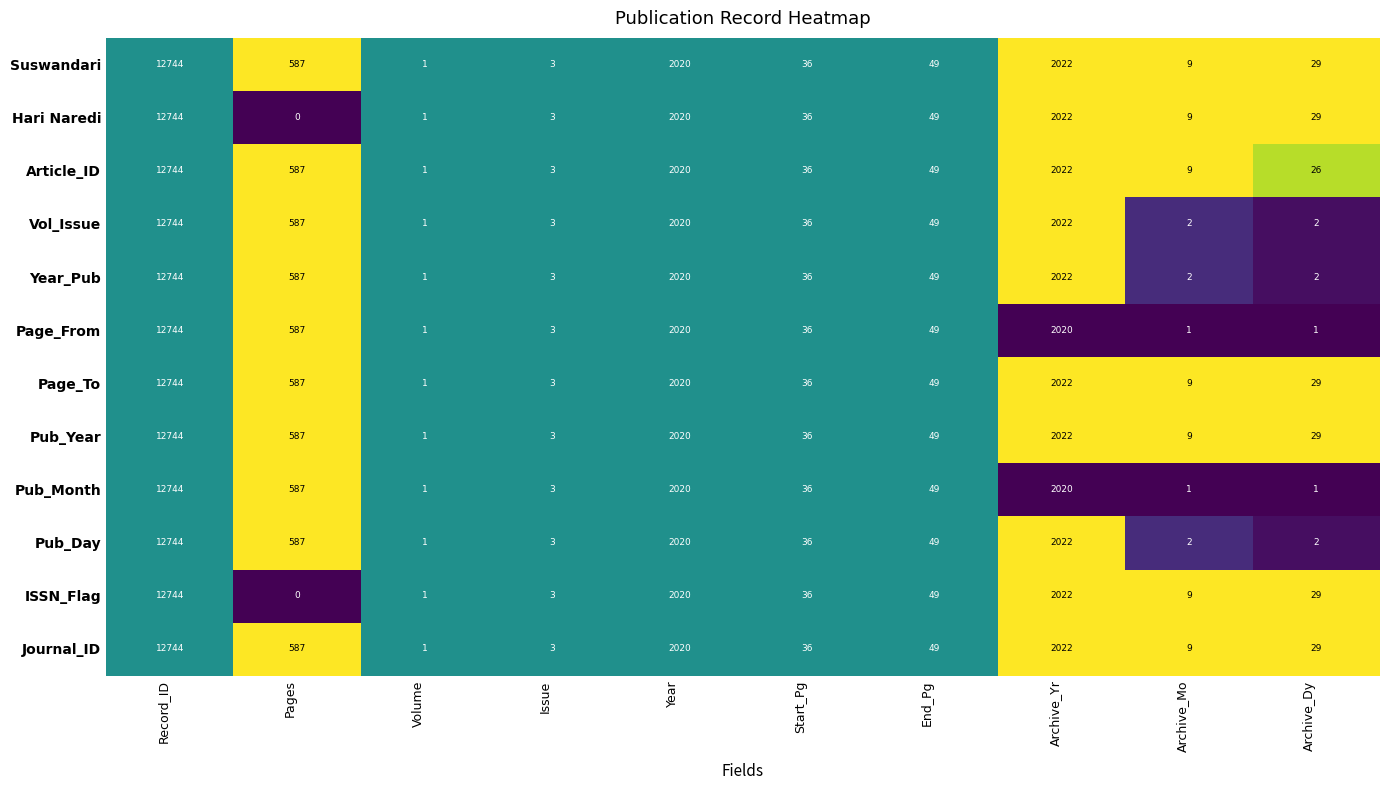

How many categories are shown in the chart?

10